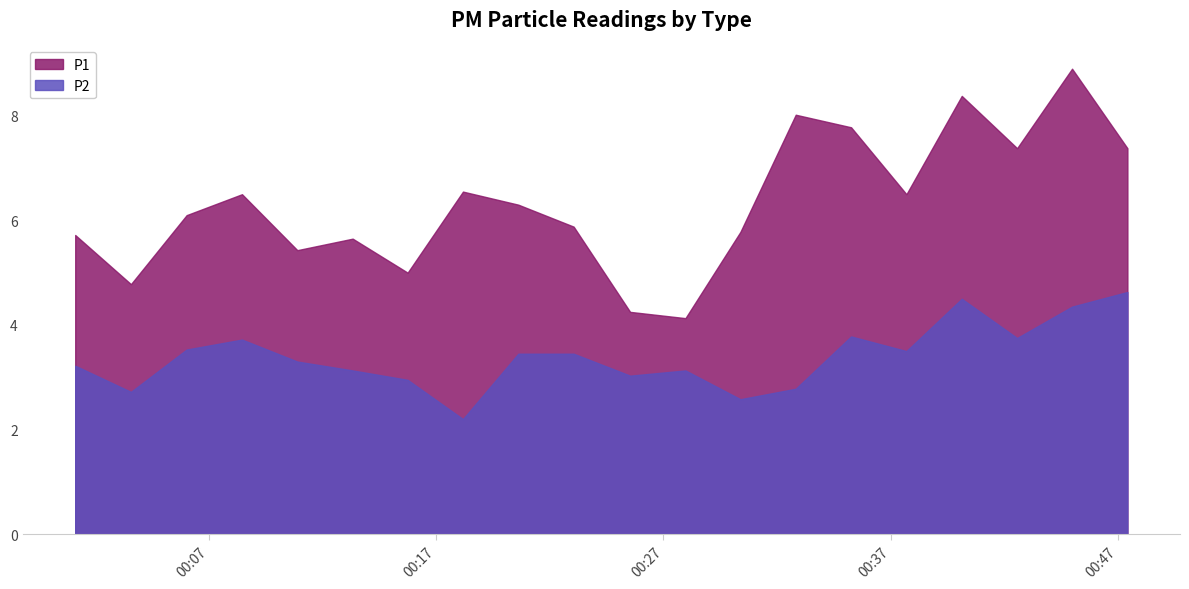

Where is P2 nearest to the value 3?

2022-12-20T00:25:32